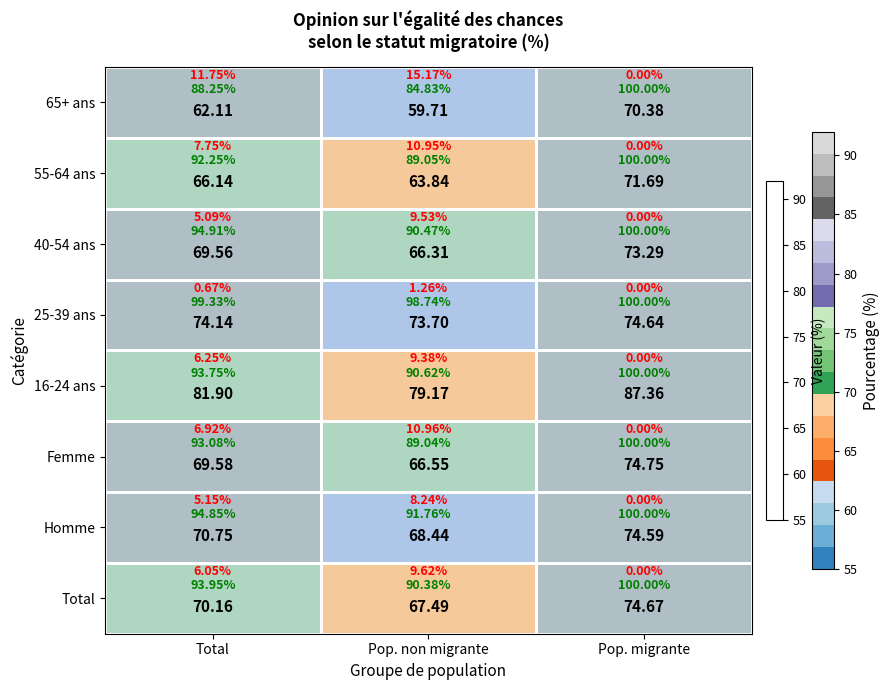

How many data points in 25-39 ans are less than 74?

1